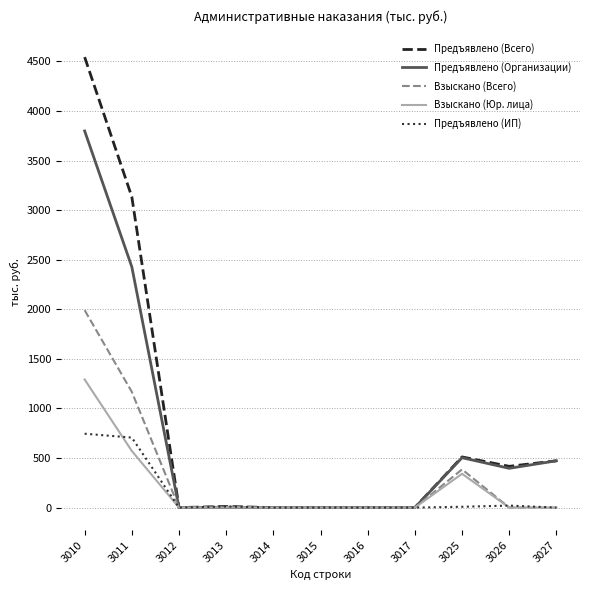

At which label is Предъявлено (Организации) closest to 1899?

3011